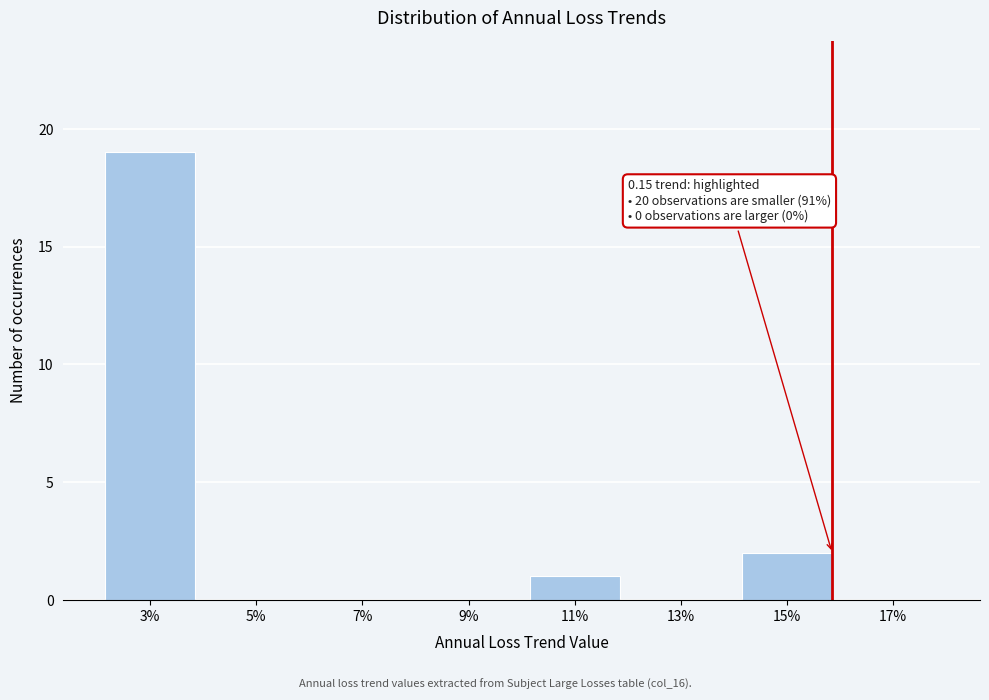

Reading left to right, transcribe all the data shown in this chart.

3%=19	5%=0	7%=0	9%=0	11%=1	13%=0	15%=2	17%=0